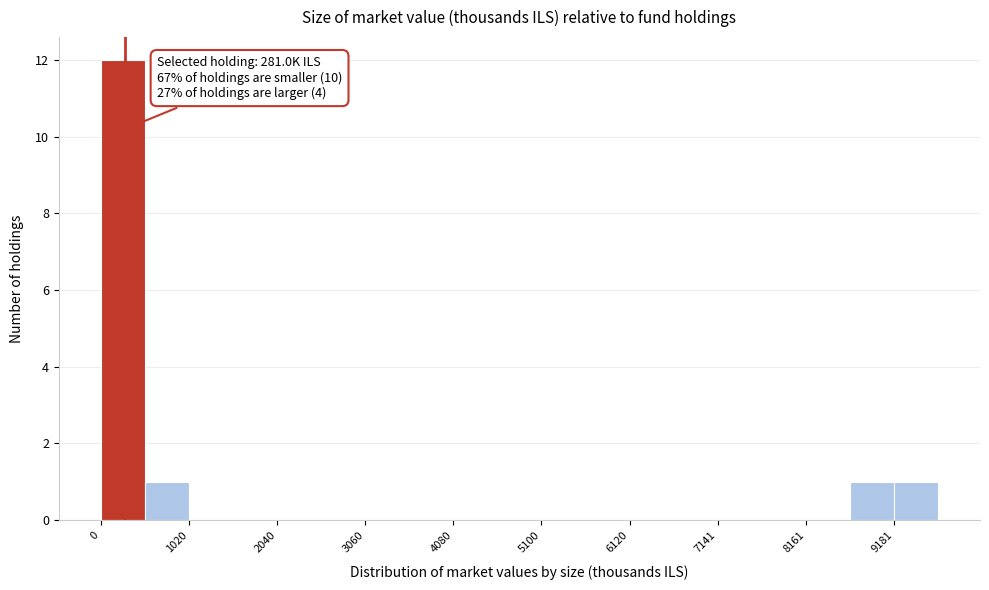

Around what value on the x-axis is the tallest bar? Give the approximate position of its centre, as read against the axis.

200